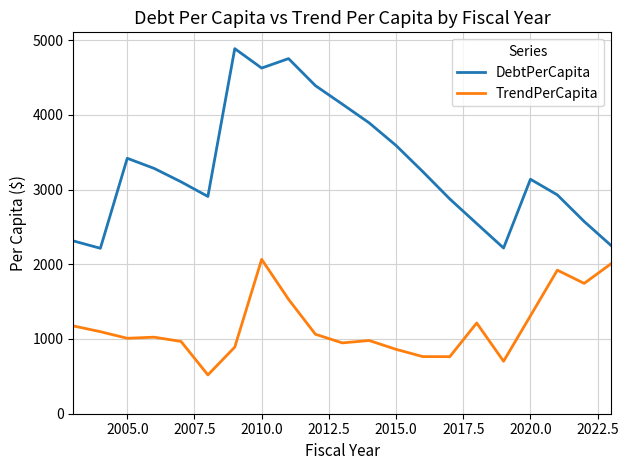

Which series has the largest total across all categories?

DebtPerCapita